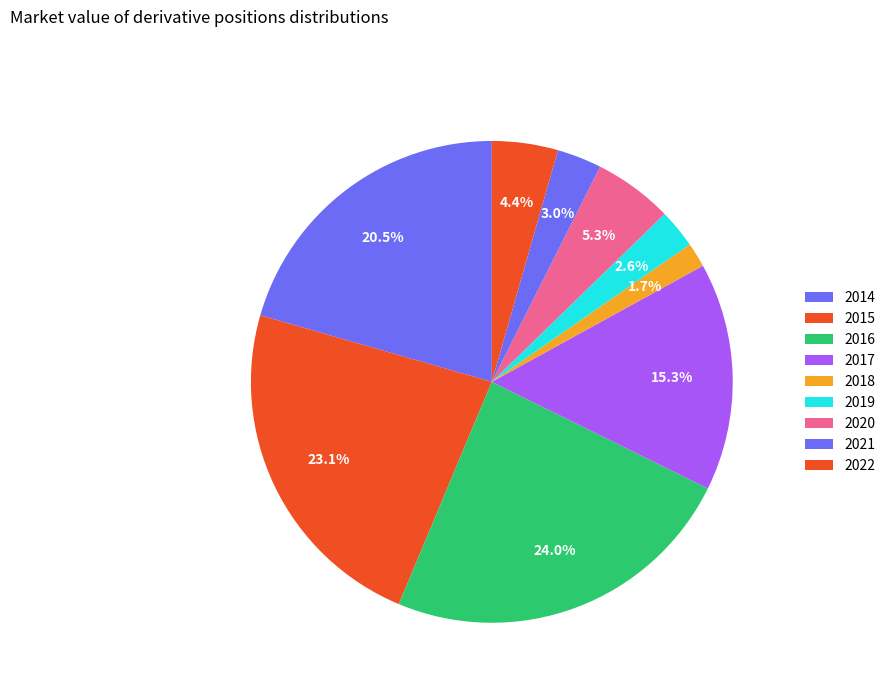

Which category has the smallest portion of the pie?

2018